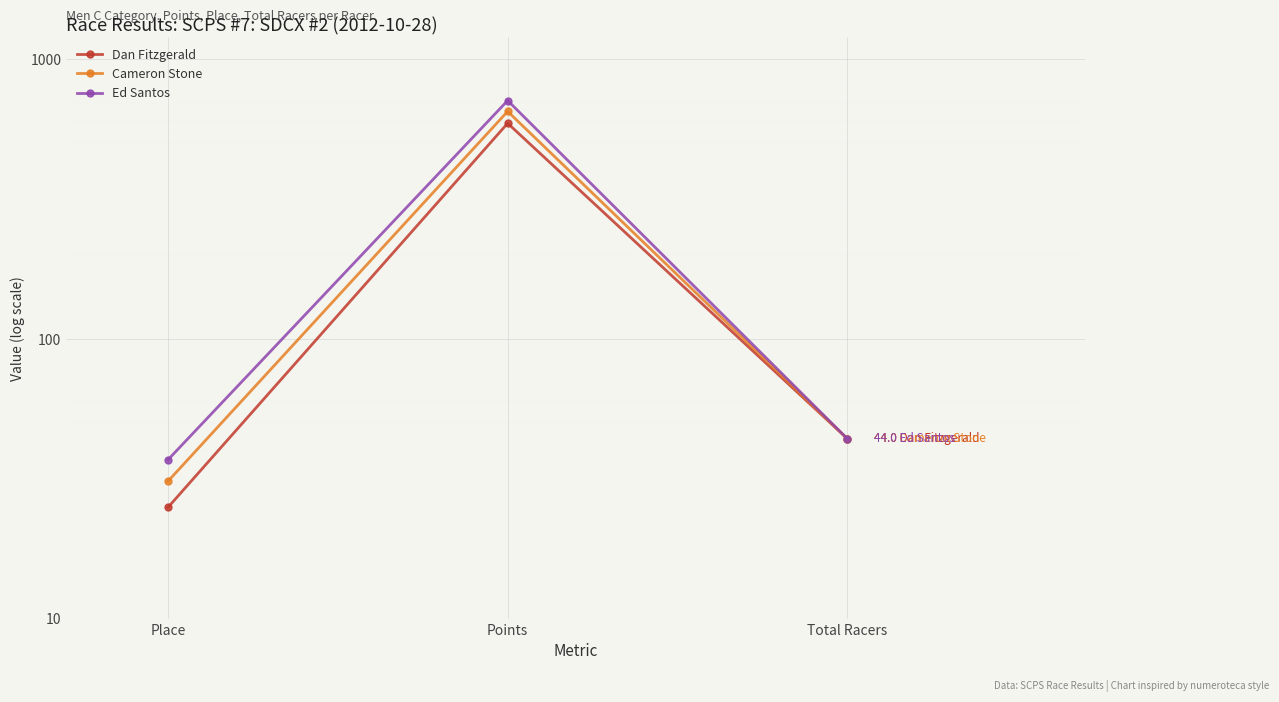

What are all the series names shown in the legend?

Dan Fitzgerald, Cameron Stone, Ed Santos